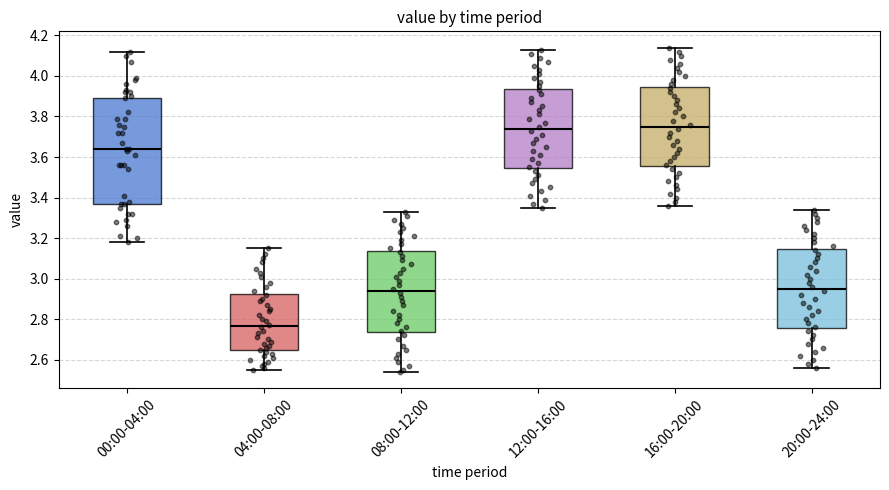

Reading left to right, transcribe this box plot: for each box, give where its median line is, the range the box spans, and where its two whiskers end, as read against the y-axis. The values are not printed on the chart, so give them approximately, as read against the axis.

00:00-04:00: median 3.64, box 3.38 to 3.90, whiskers 3.18 to 4.12
04:00-08:00: median 2.76, box 2.64 to 2.92, whiskers 2.56 to 3.16
08:00-12:00: median 2.94, box 2.74 to 3.14, whiskers 2.54 to 3.34
12:00-16:00: median 3.74, box 3.54 to 3.94, whiskers 3.36 to 4.14
16:00-20:00: median 3.76, box 3.56 to 3.94, whiskers 3.36 to 4.14
20:00-24:00: median 2.96, box 2.76 to 3.14, whiskers 2.56 to 3.34